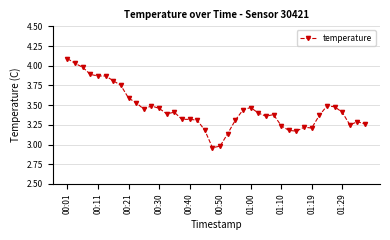

What is the maximum value shown in the chart?

4.1